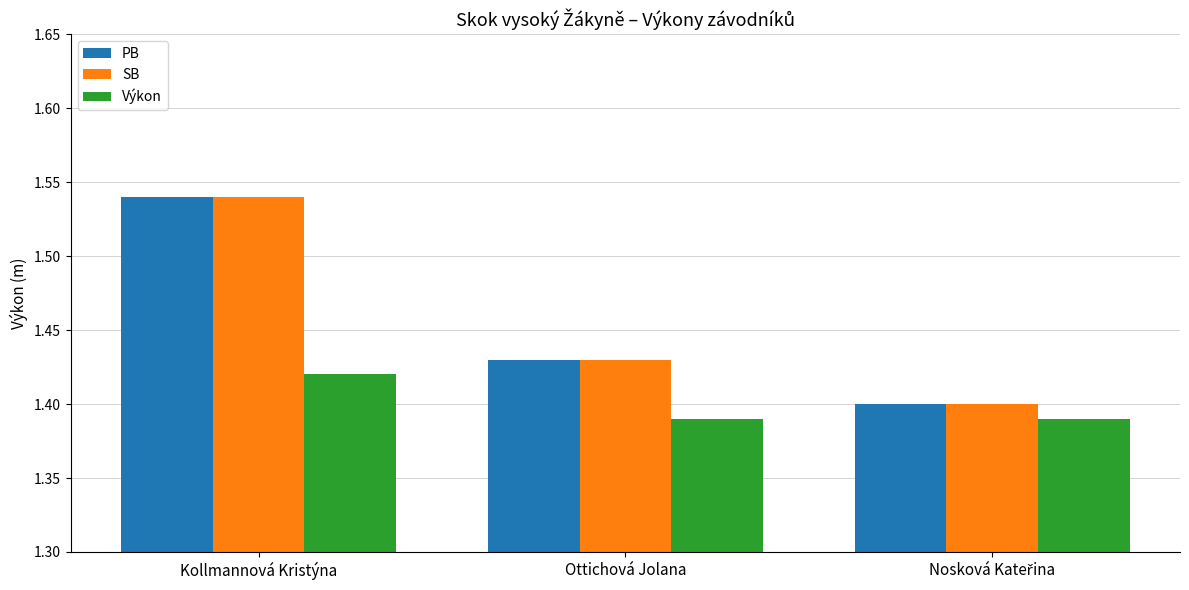

Is it true that SB equals 1.4 at Ottichová Jolana?

True